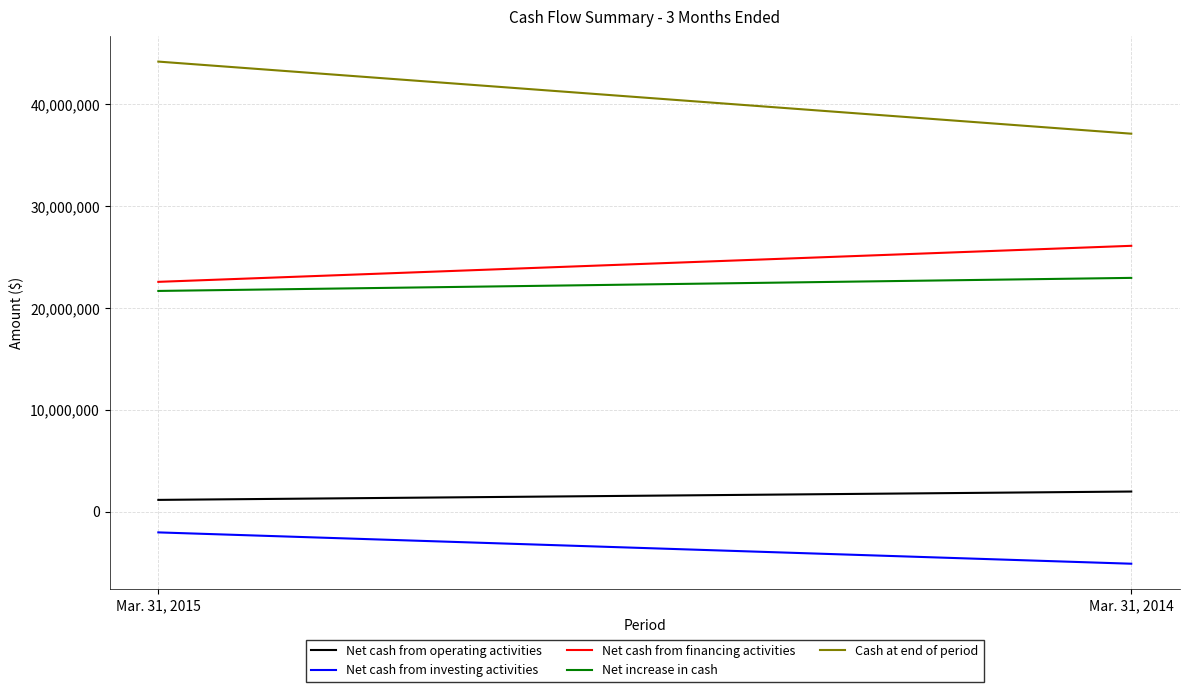

What are all the series names shown in the legend?

Net cash from operating activities, Net cash from investing activities, Net cash from financing activities, Net increase in cash, Cash at end of period